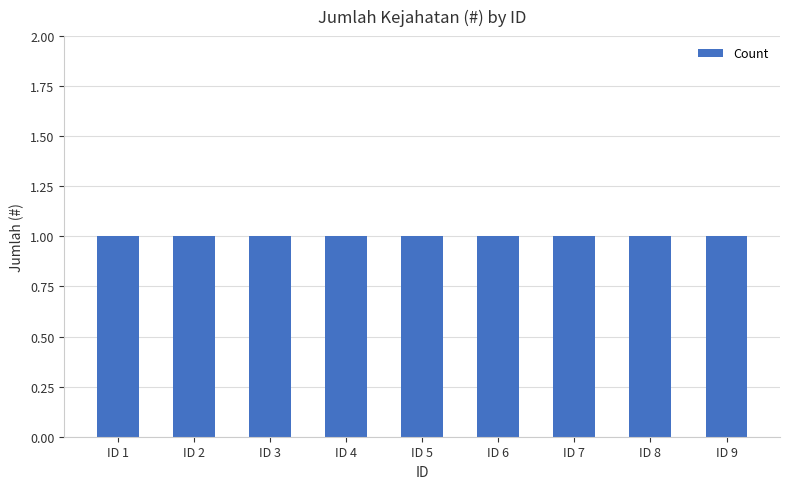

How many categories are shown in the chart?

9